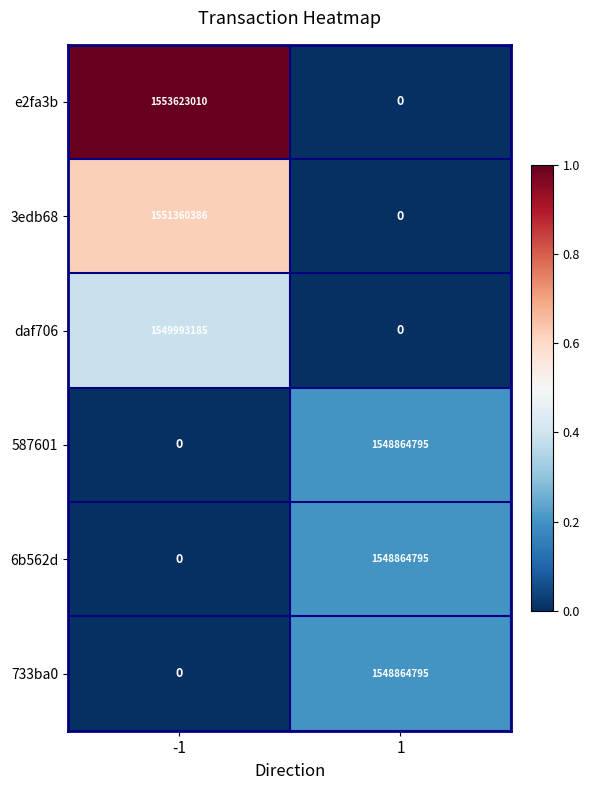

What is the sum of all e2fa3b values?

1553623010